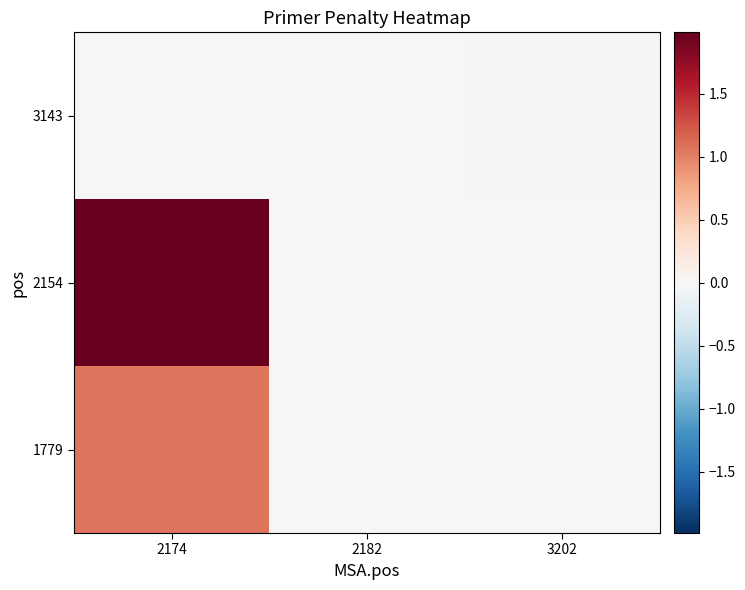

Reading right to left, extract all data points from this chart.

1779: 3202=0.0	2182=0.0	2174=1.1
2154: 3202=0.0	2182=0.0	2174=2.0
3143: 3202=0.0	2182=0.0	2174=0.0